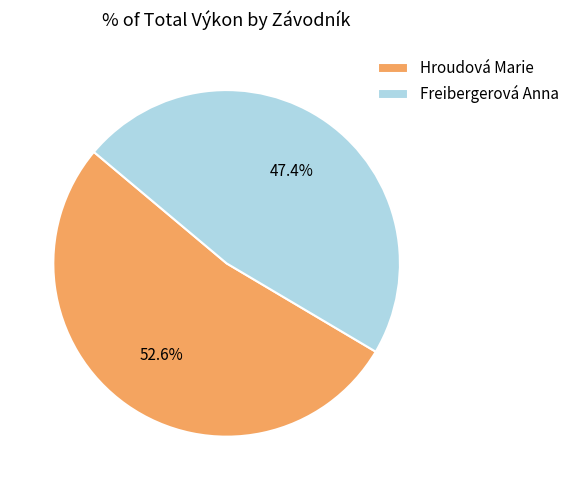

To the nearest percent, what is the combined percentage of Hroudová Marie and Freibergerová Anna?

100%